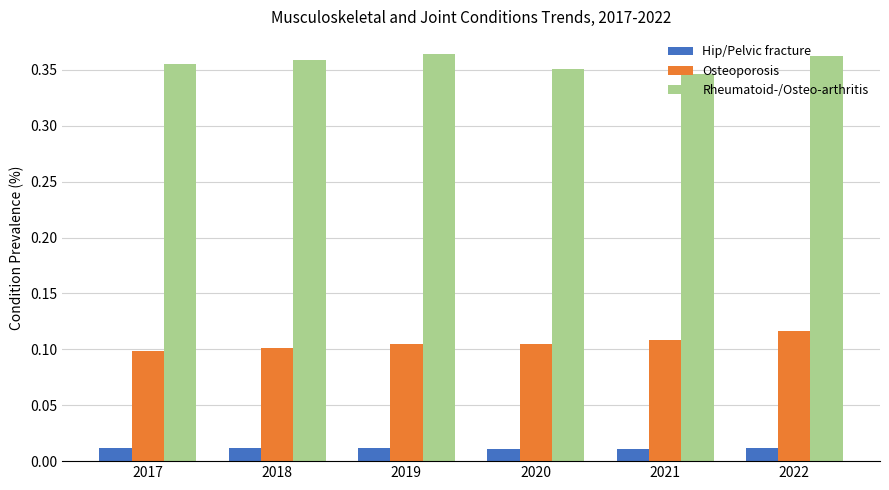

What is the sum of all Rheumatoid-/Osteo-arthritis values?

2.1